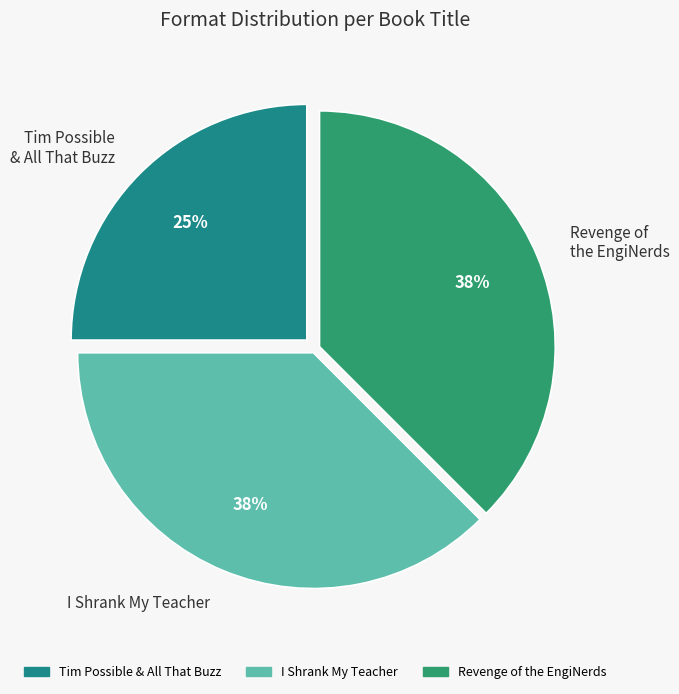

What is the ratio of the value at Revenge of the EngiNerds to the value at I Shrank My Teacher?

1.0